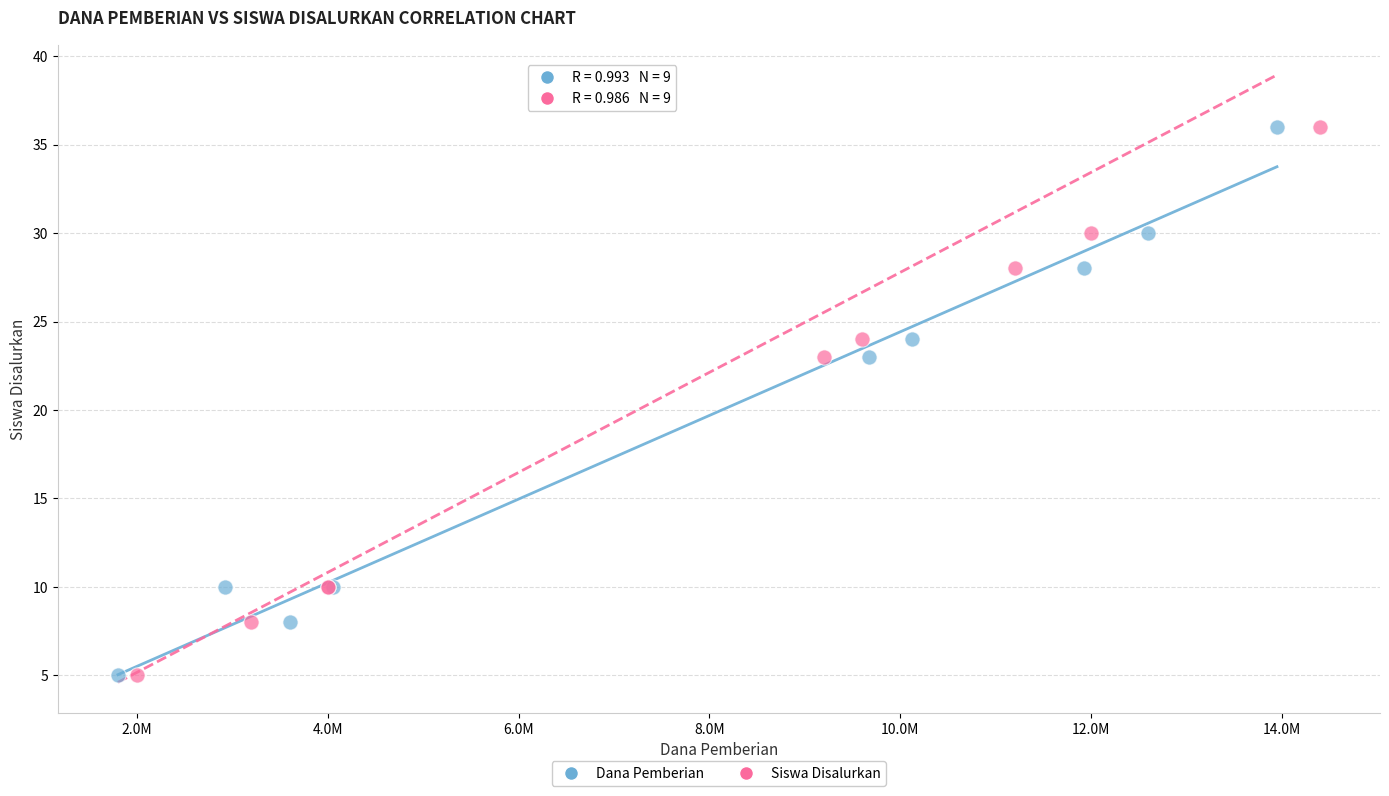

What are all the series names shown in the legend?

Dana Pemberian, Siswa Disalurkan